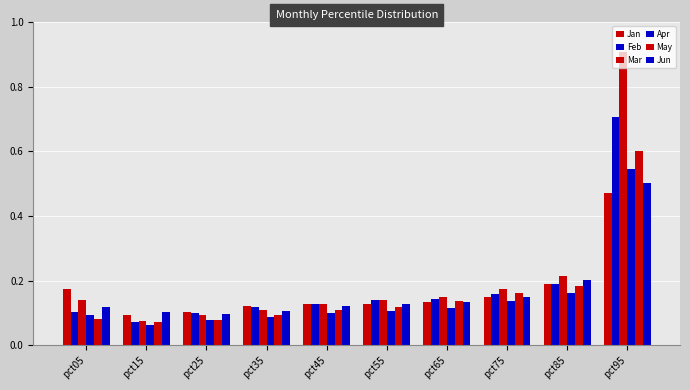

What is the sum of the May values at pct75 and pct45?

0.3